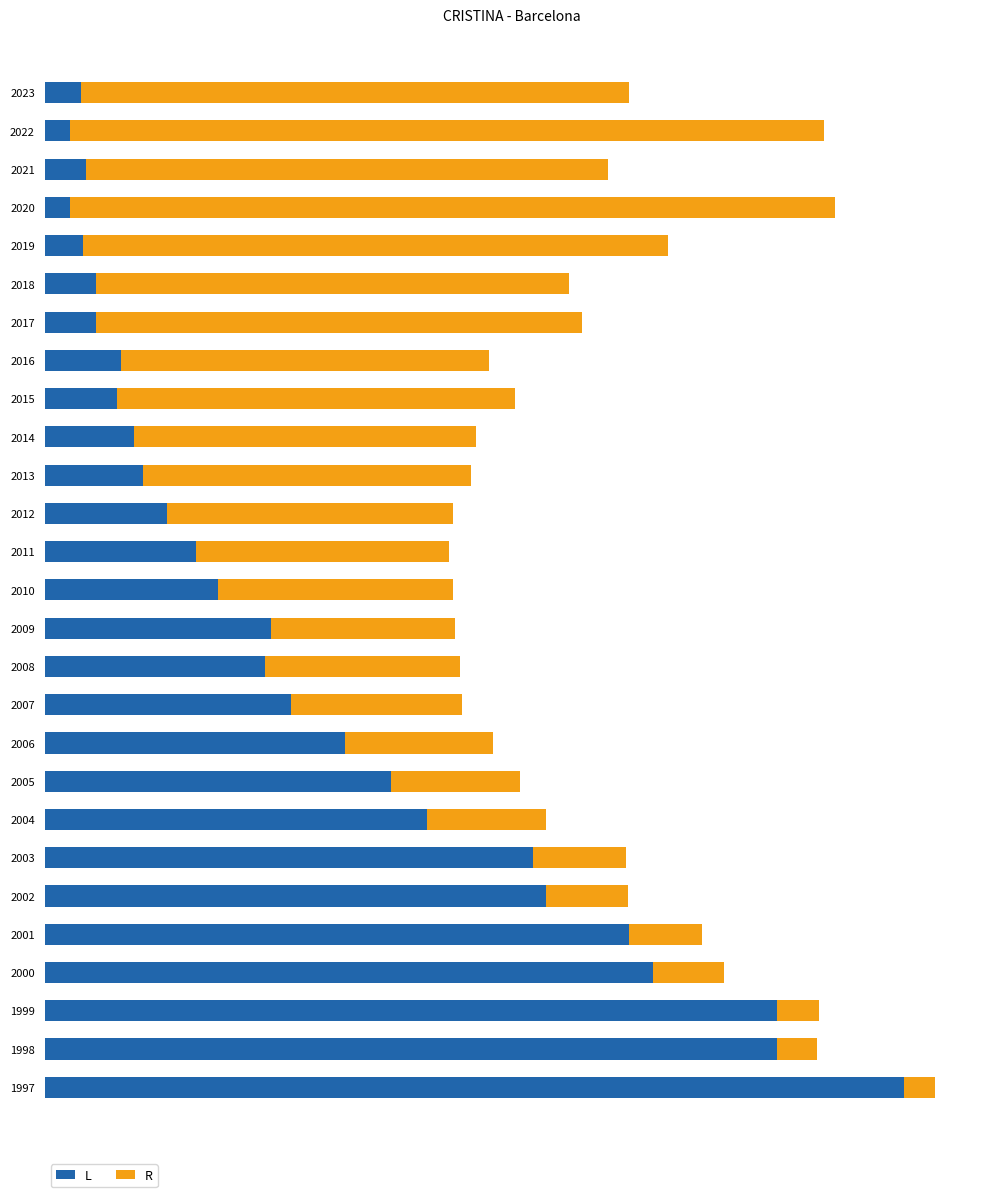

What are all the series names shown in the legend?

L, R